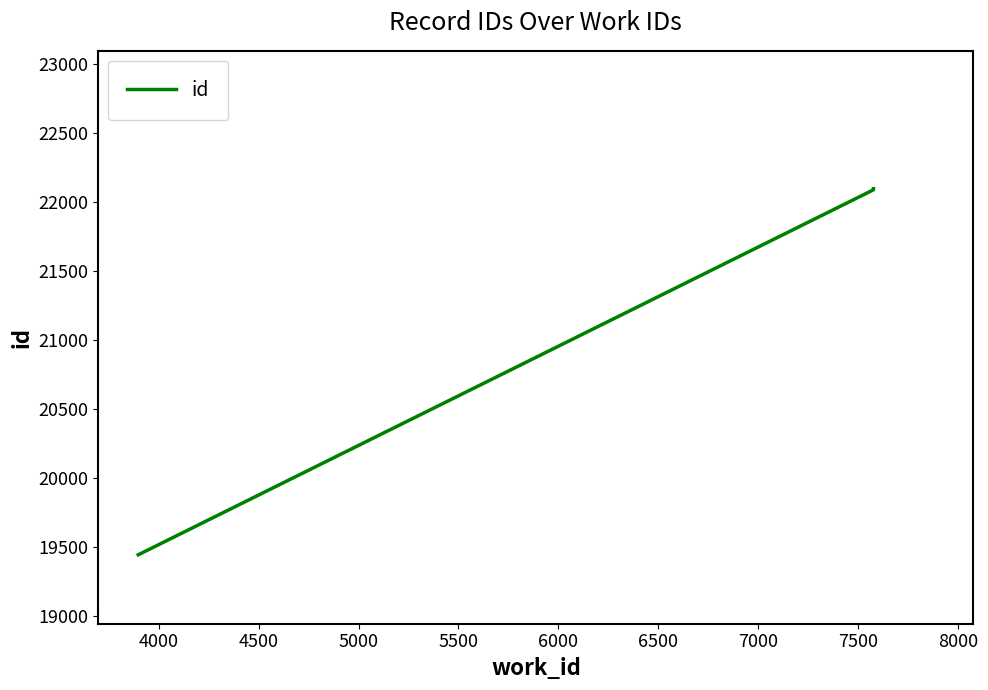

Count the number of data series in this chart.

1